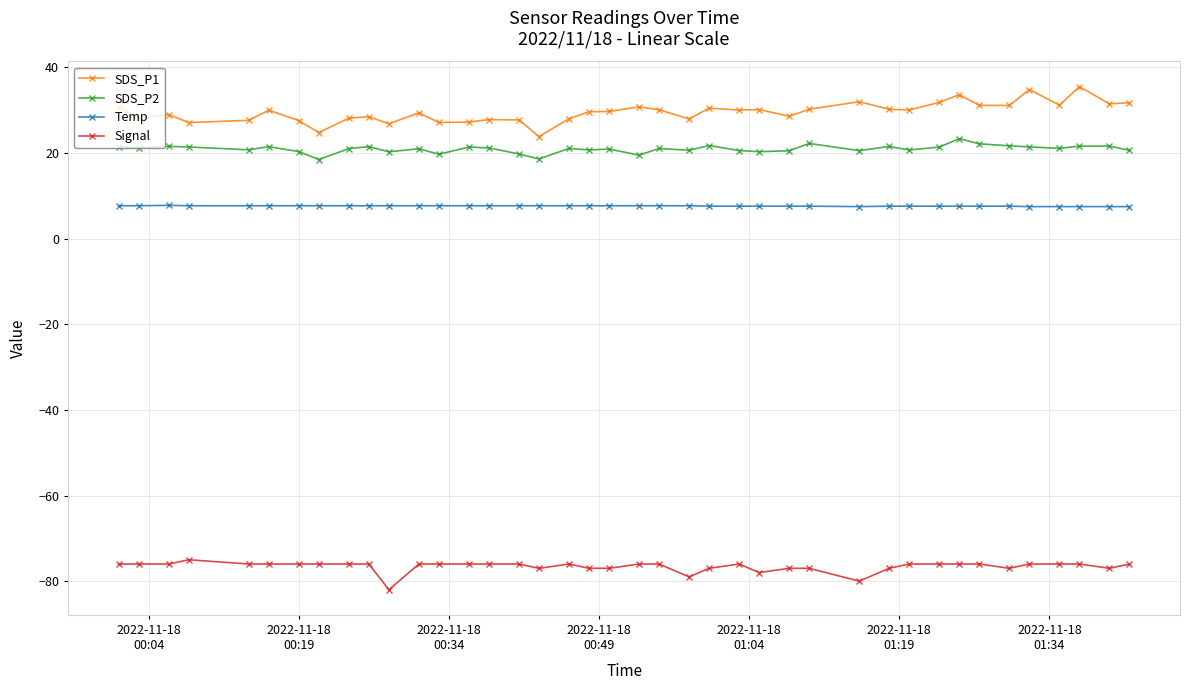

What is the value of the Signal point at the 14th from the left?

-76.0